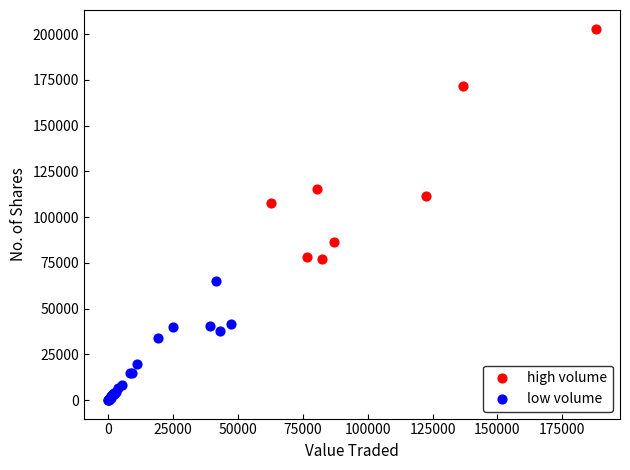

Which series reaches the maximum Y coordinate?

high volume